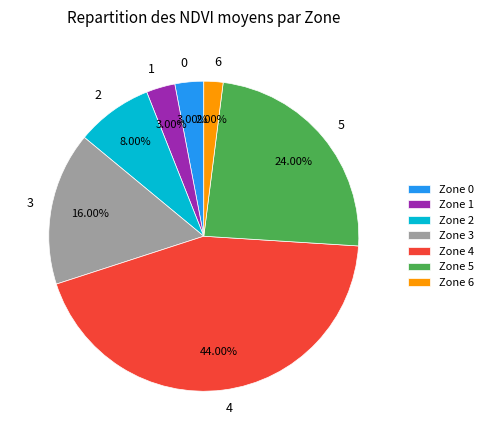

What is the largest slice in the pie chart?

Zone 4